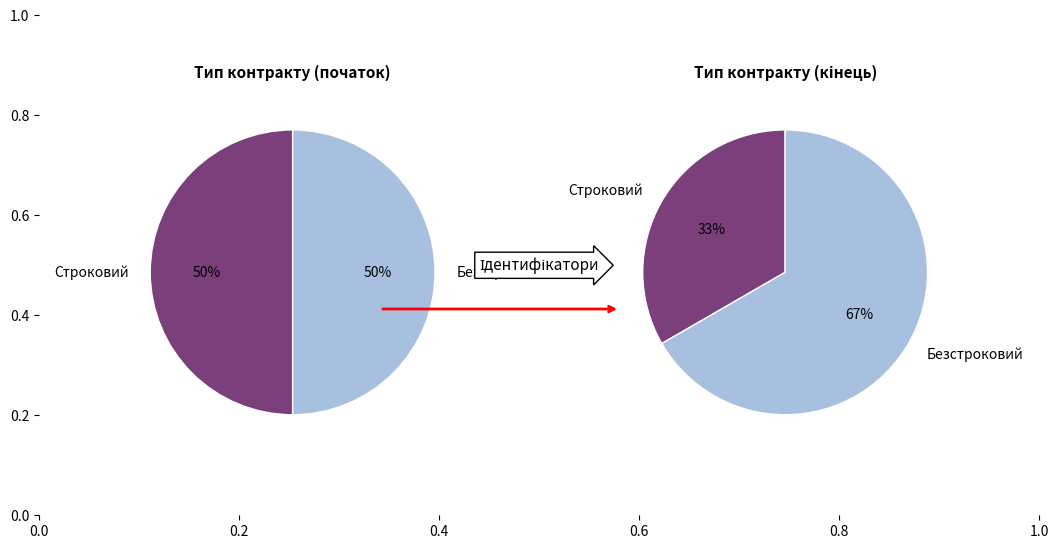

Approximately how many times larger is the value at Строковий compared to Безстроковий?

0.5